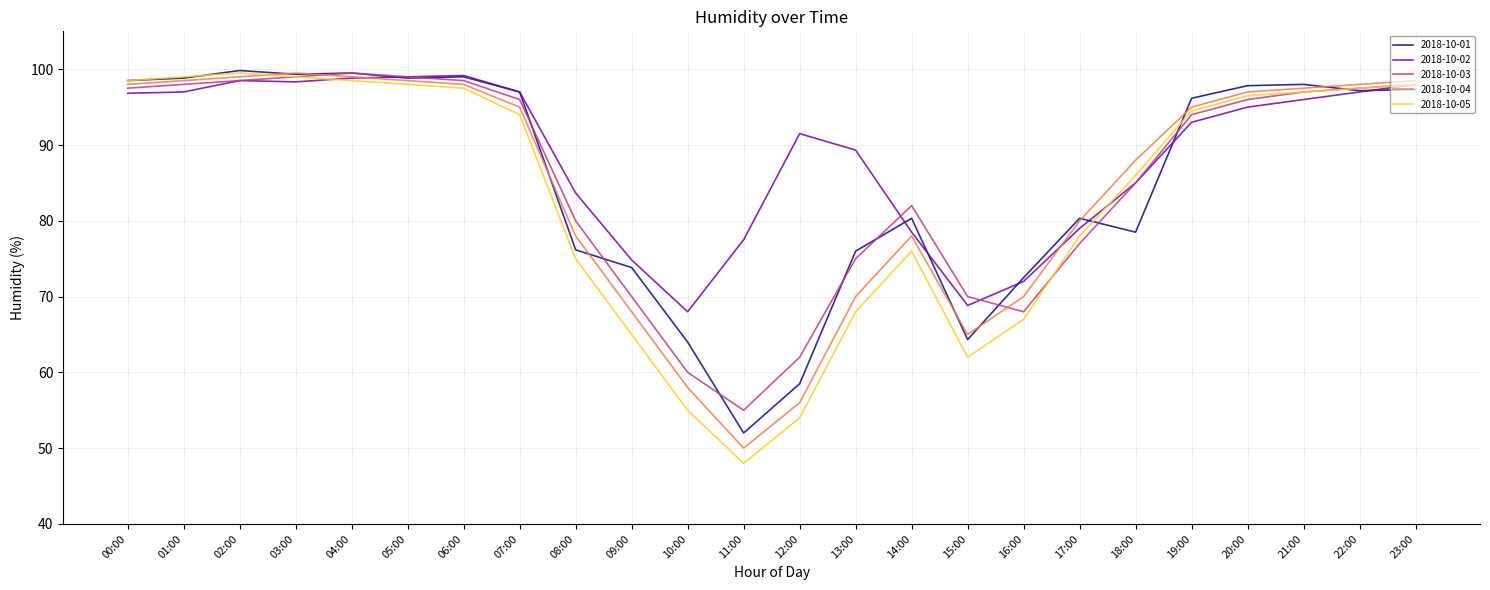

What is the greatest value displayed?

99.8